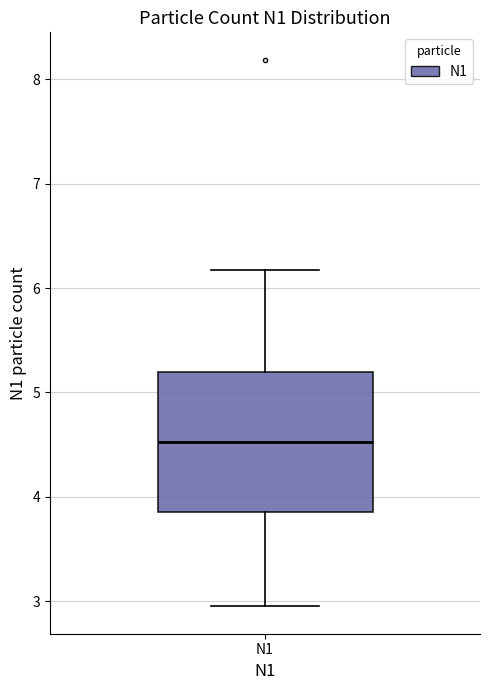

Where is the lower edge of the box for N1 on the y-axis? The values are not printed on the chart, so give them approximately, as read against the axis.

3.9